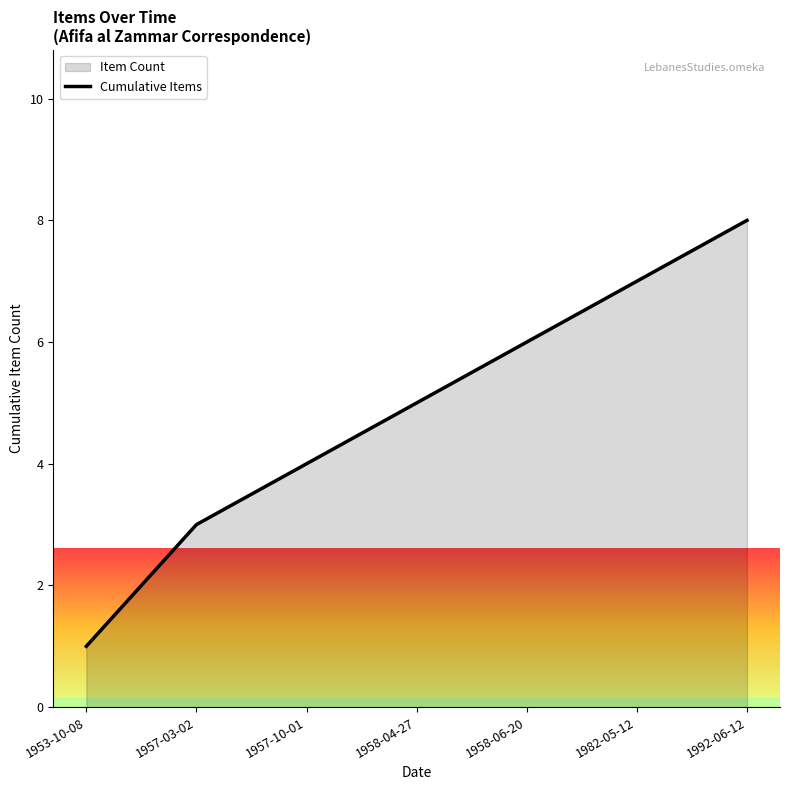

What is the difference between the maximum and second lowest values?

5